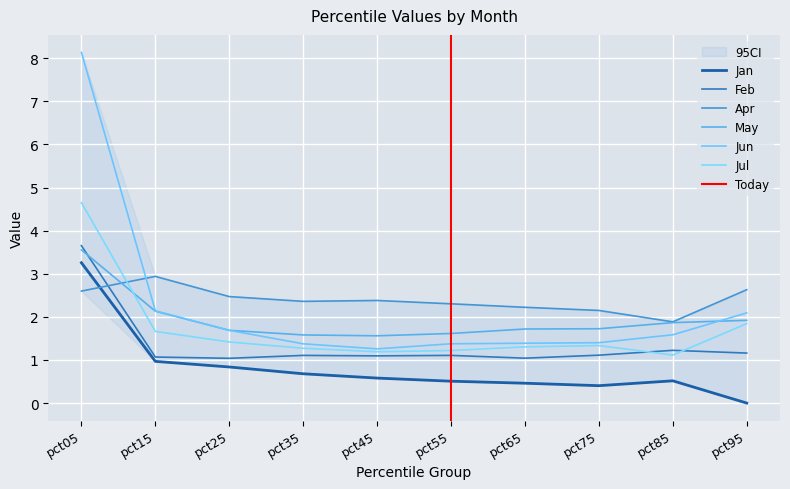

Which series has the largest total across all categories?

Apr